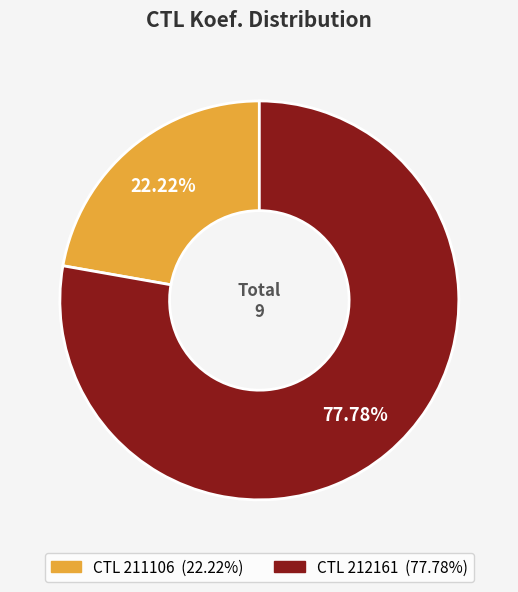

Is there a majority slice in this chart?

Yes